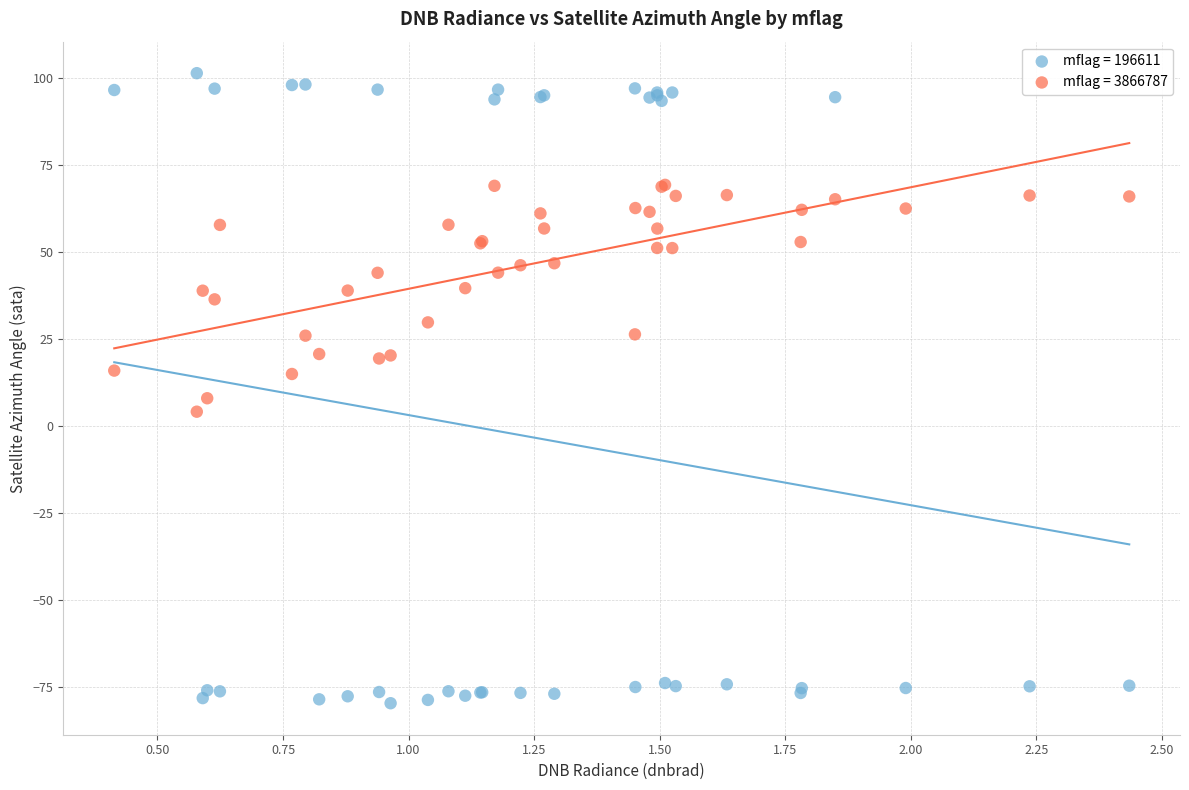

Which series reaches the minimum Y coordinate?

mflag = 196611